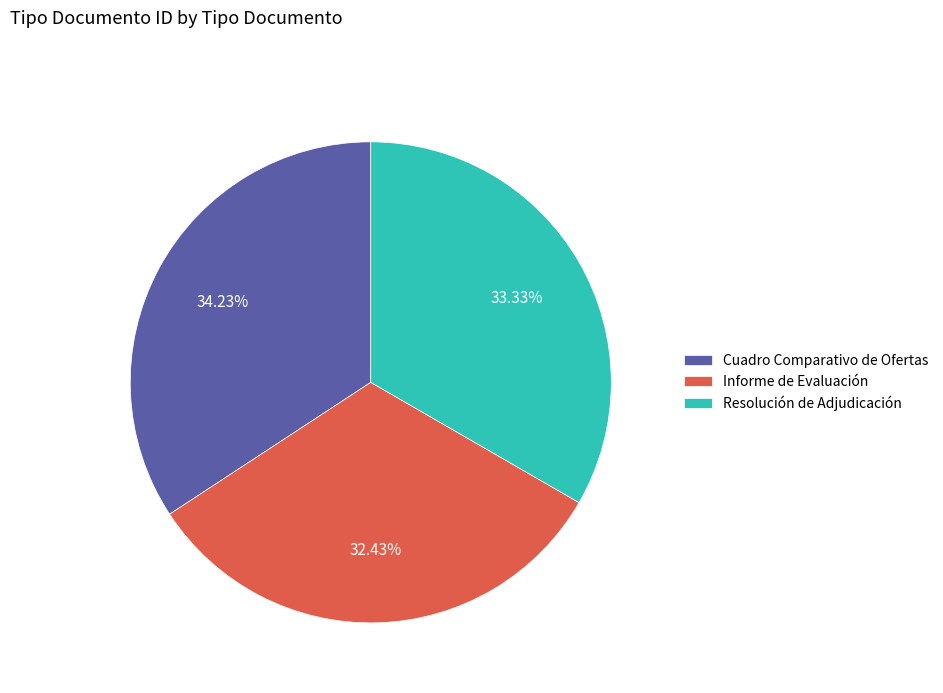

What is the ratio of the value at Resolución de Adjudicación to the value at Cuadro Comparativo de Ofertas?

1.0